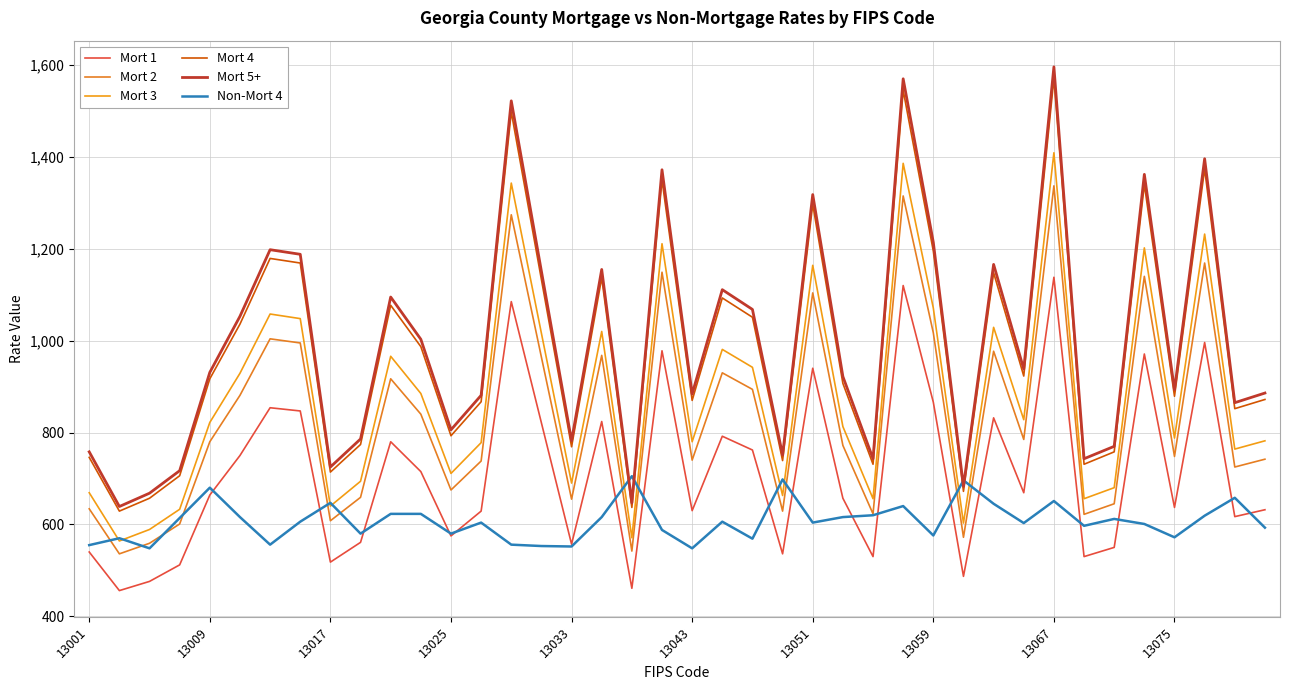

Which series has the largest range (max minus min)?

Mort 5+